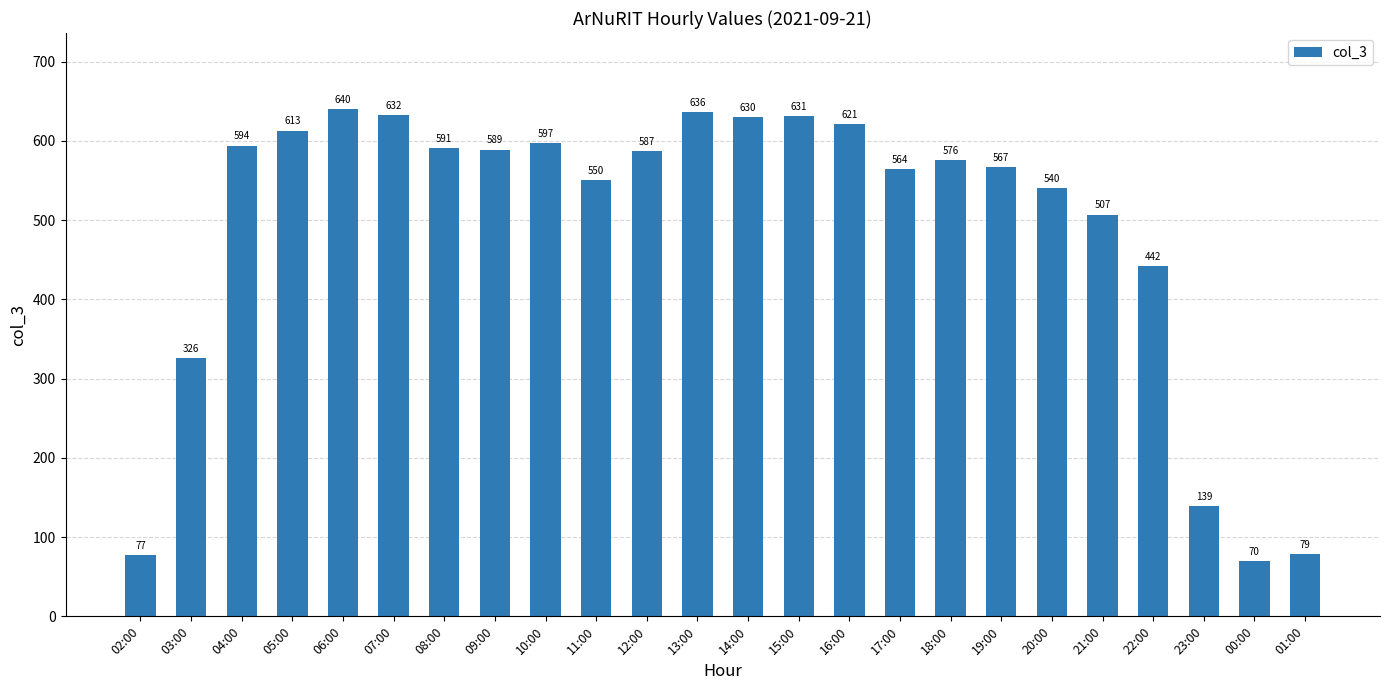

What is the label of the 23rd bar from the left?

00:00